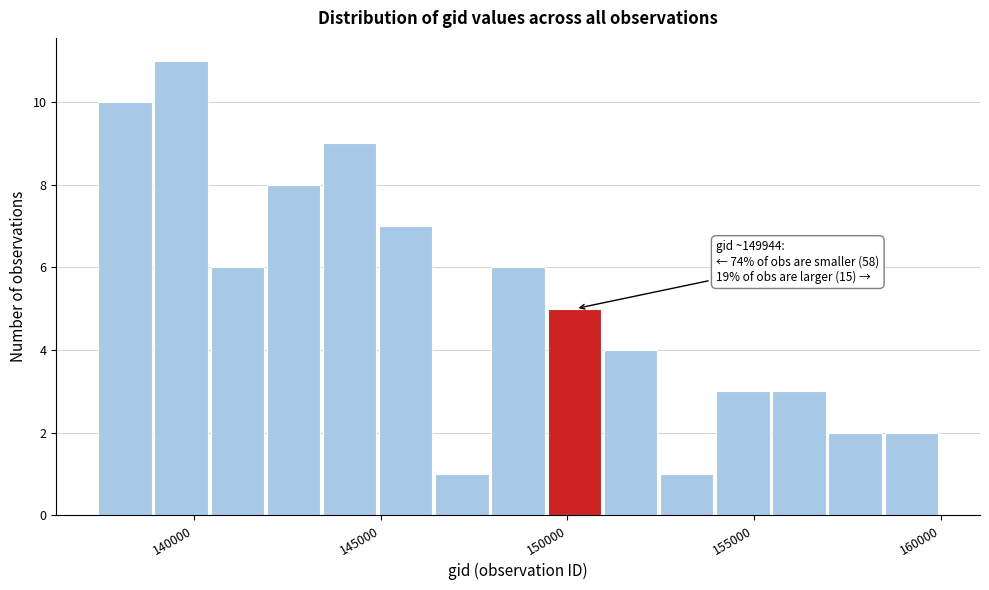

Read against the x-axis, roughly where is the centre of the tallest bar?

139500